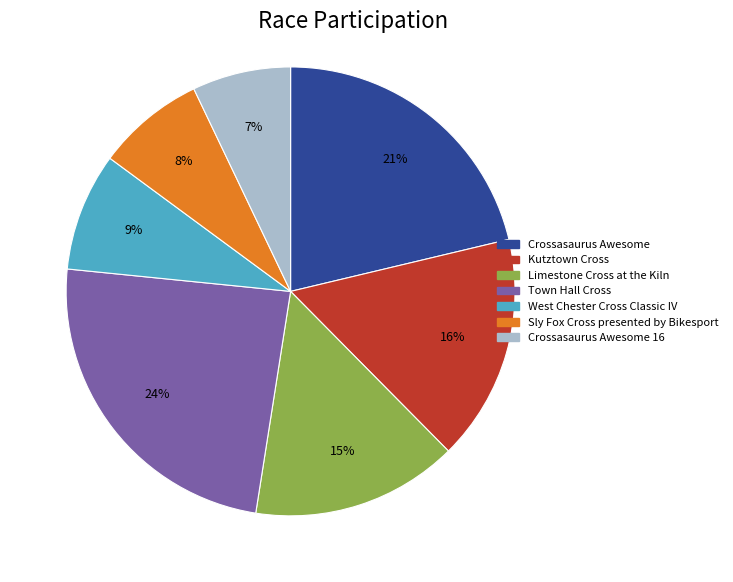

To the nearest percent, what is the difference between the largest and smallest slice percentages?

17%